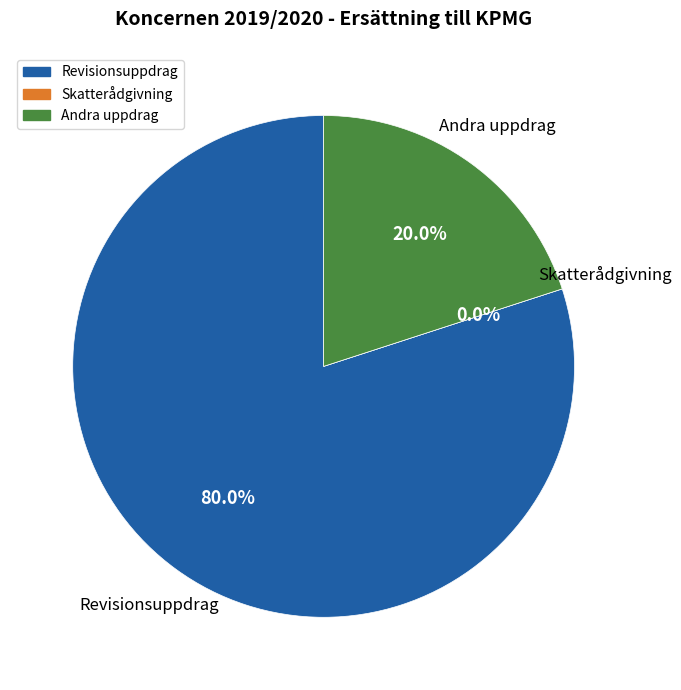

To the nearest percent, what is the difference between the largest and smallest slice percentages?

80%